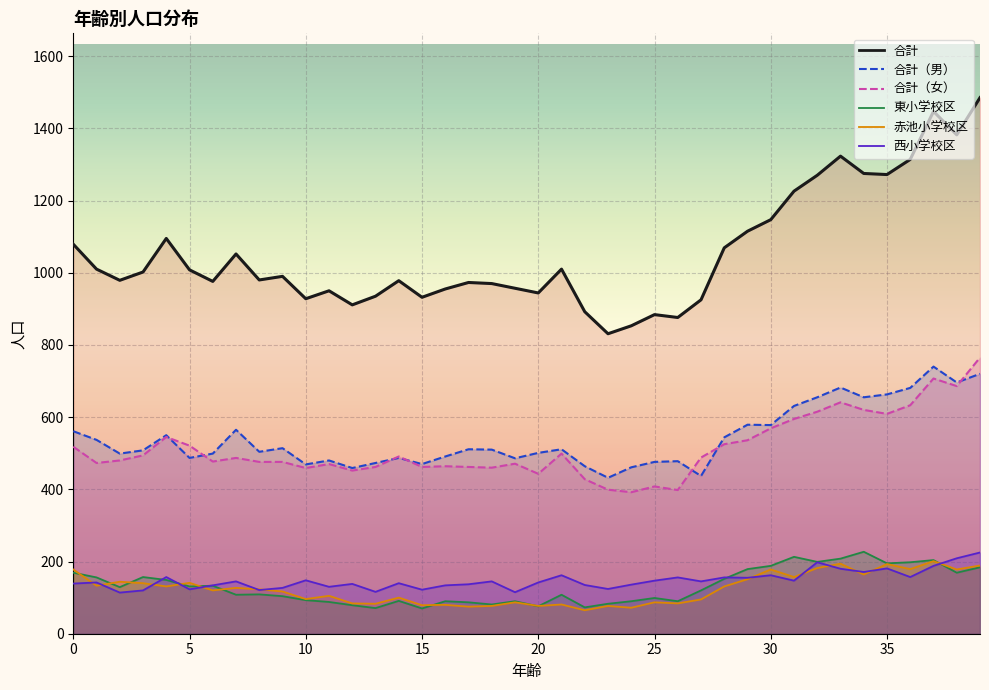

How many interior local valleys does the 合計（男） series have?

12